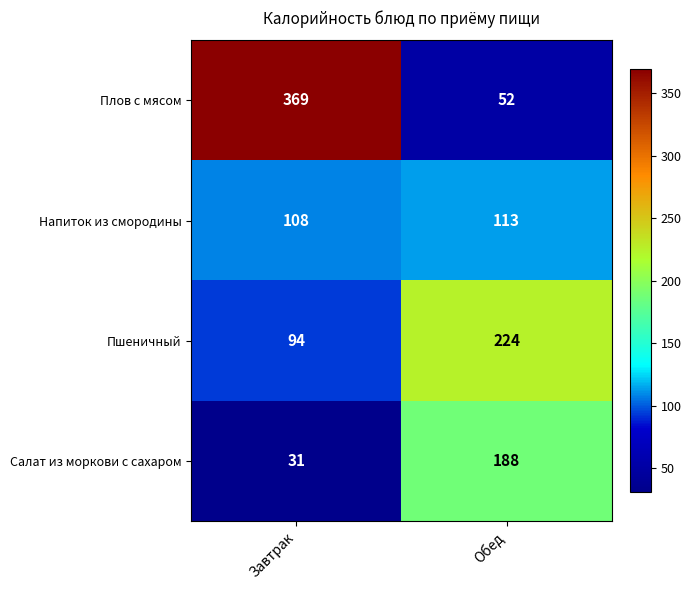

Rank the series at Завтрак from lowest to highest value.

Салат из моркови с сахаром, Пшеничный, Напиток из смородины, Плов с мясом